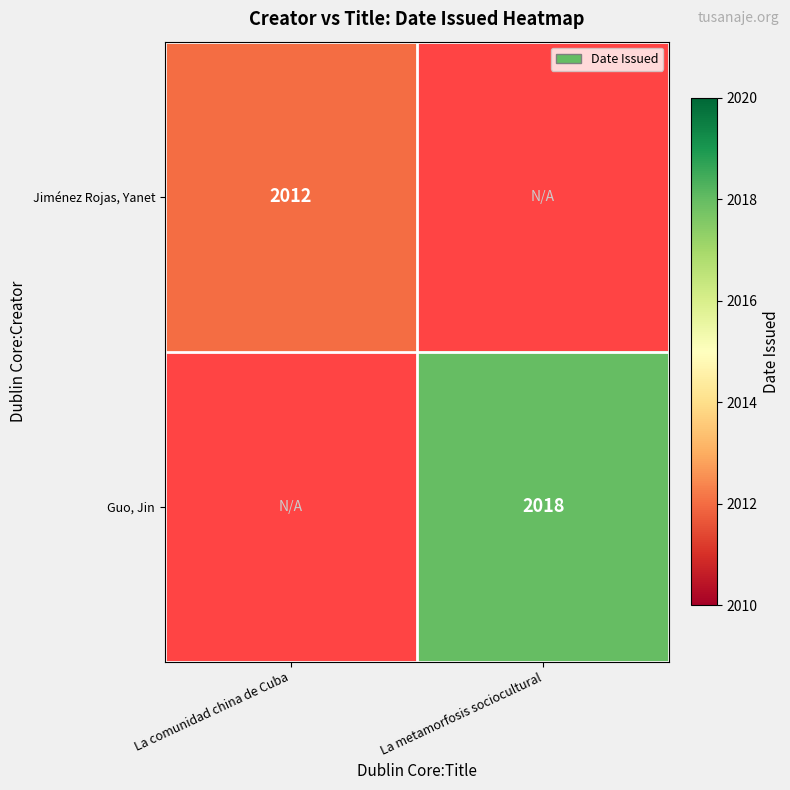

The value of Jiménez Rojas, Yanet at La comunidad china de Cuba is 1346. True or false?

False